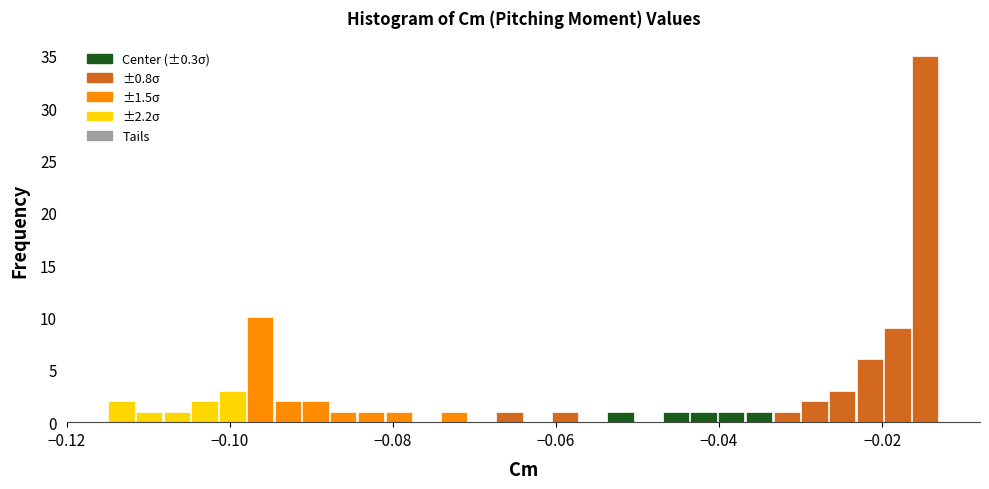

Around what value on the x-axis is the tallest bar? Give the approximate position of its centre, as read against the axis.

-0.014